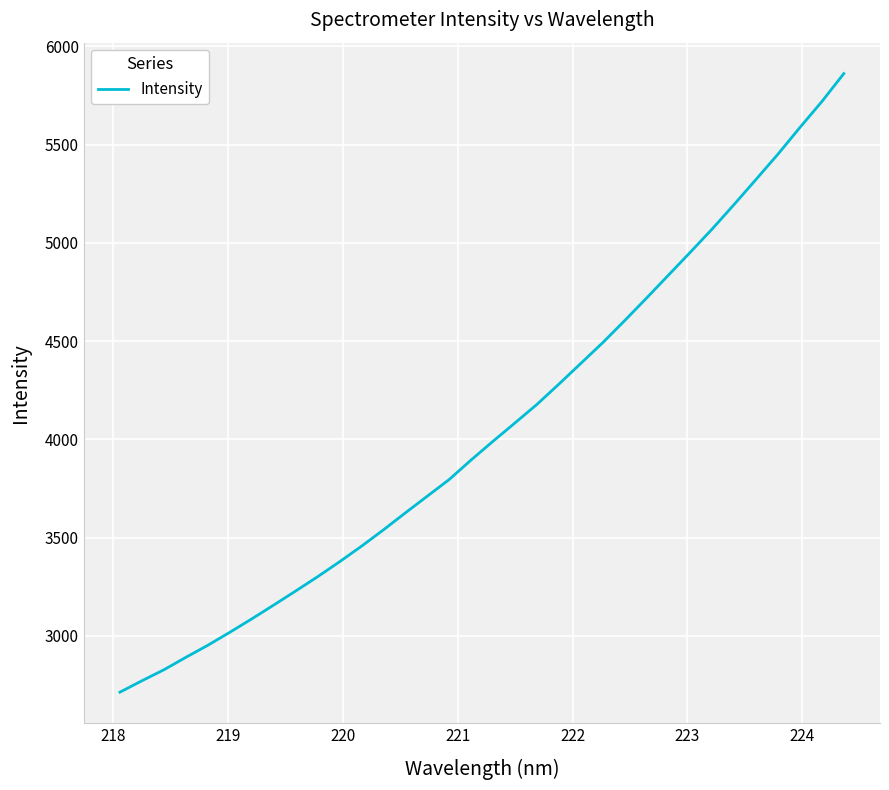

What is the smallest value displayed?

2713.5